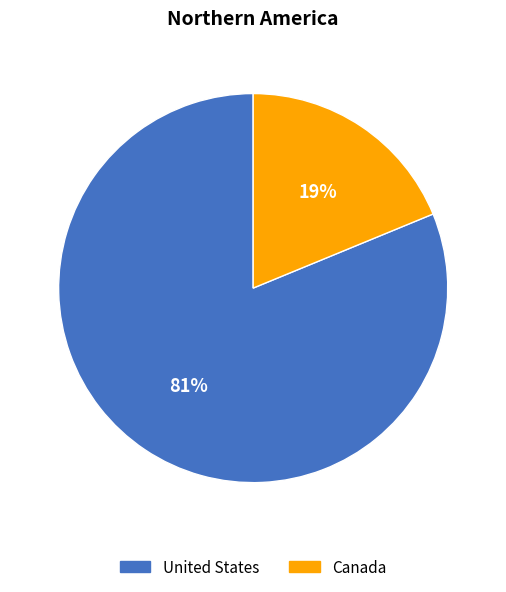

What is the largest slice in the pie chart?

United States